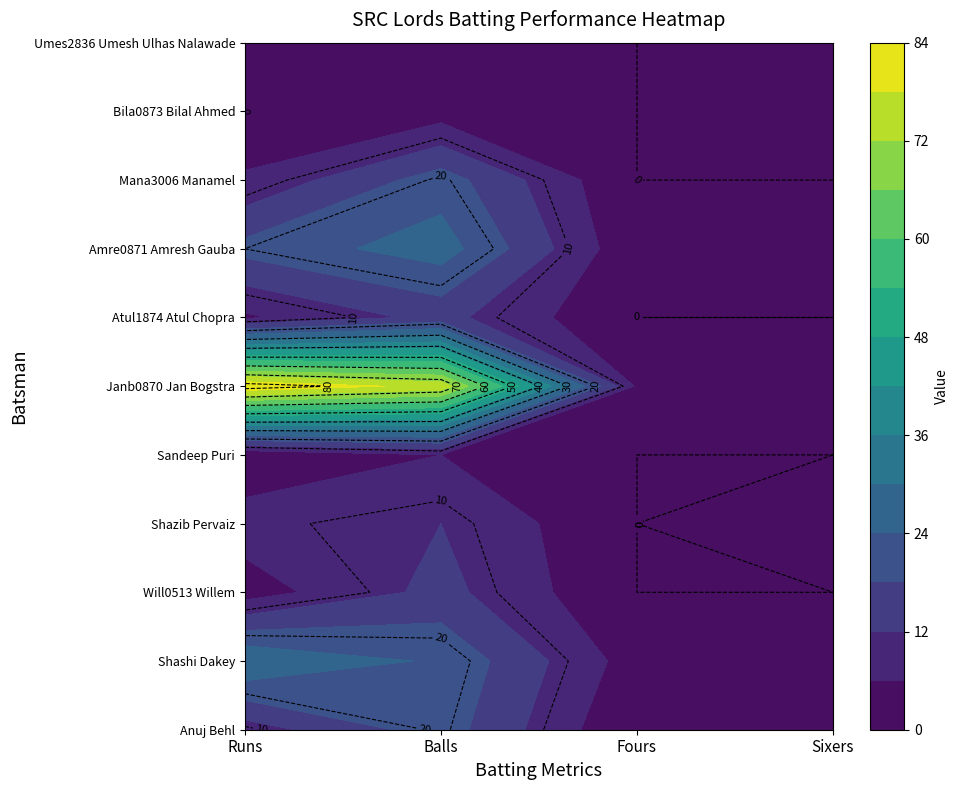

At which category is the sum across all series the highest?

Balls